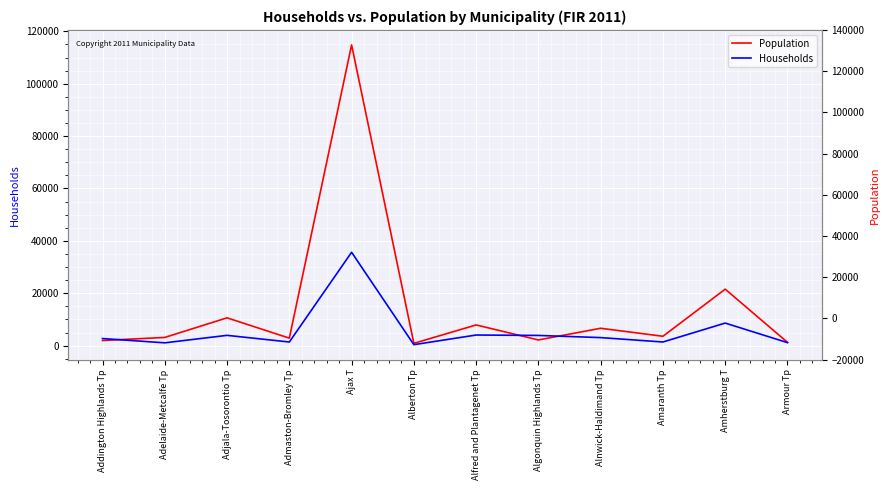

Read the Population value at Addington Highlands Tp.

1945